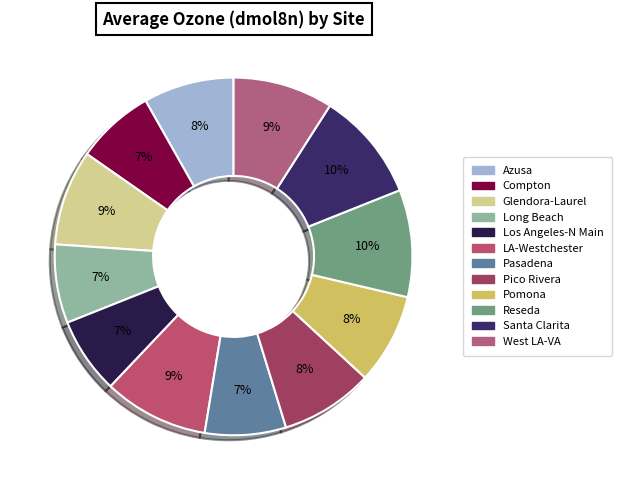

Is there any slice that represents more than half of the pie?

No